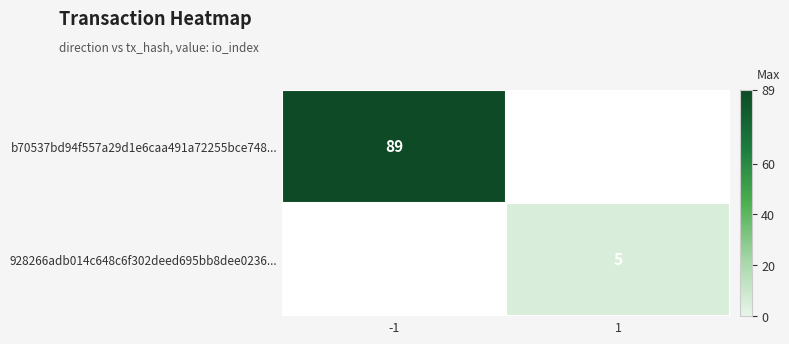

Between -1 and 1, which is larger?

-1